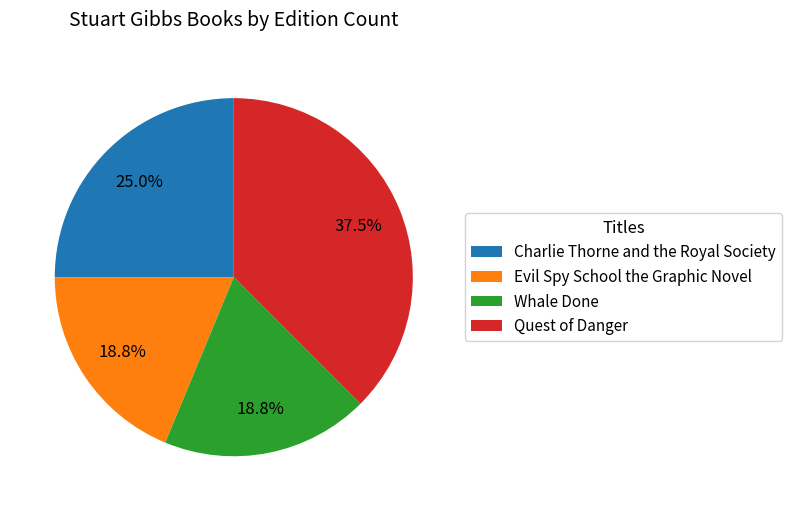

How many slices are in this pie chart?

4